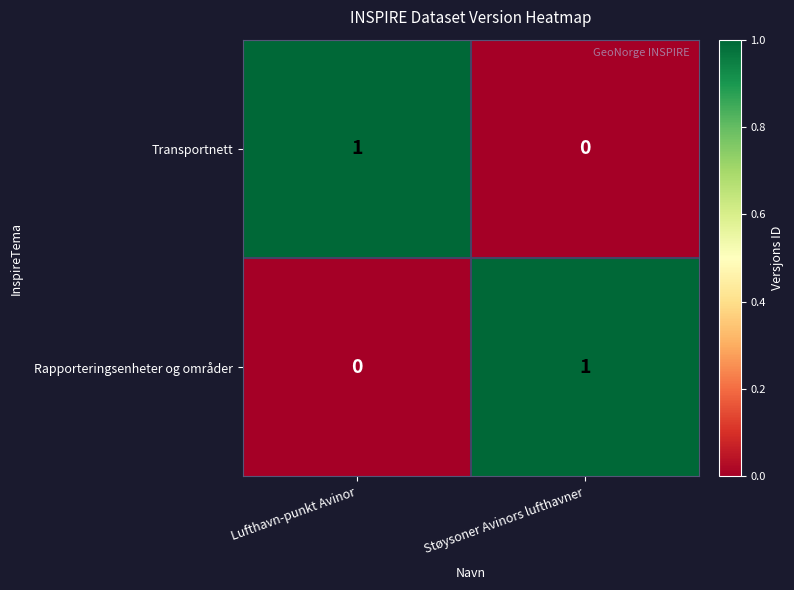

True or false: Rapporteringsenheter og områder has a value of 1 at Støysoner Avinors lufthavner.

True